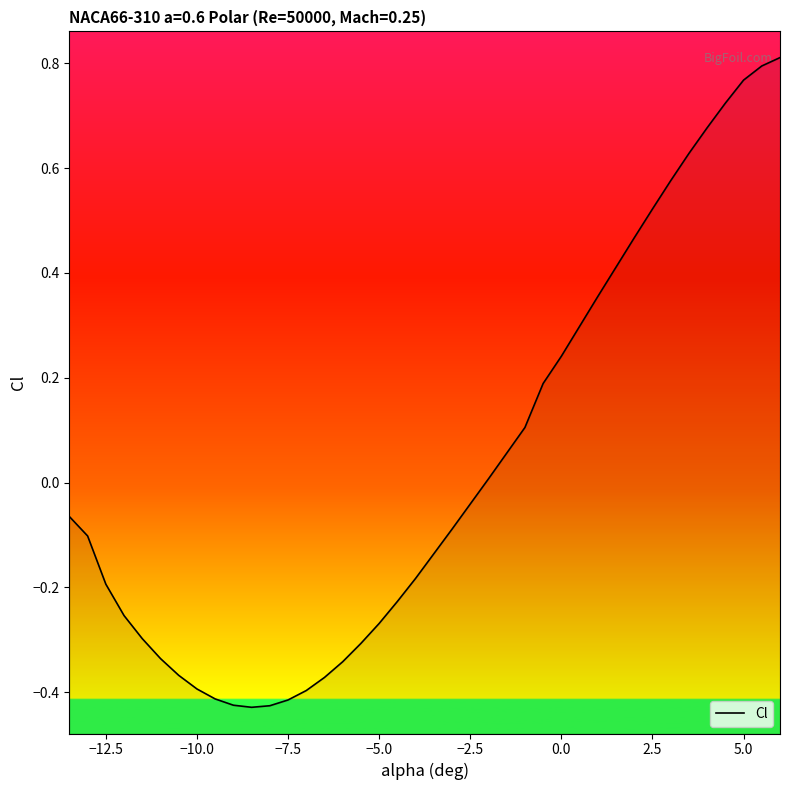

True or false: the data shows -0.1 at −12.5.

False